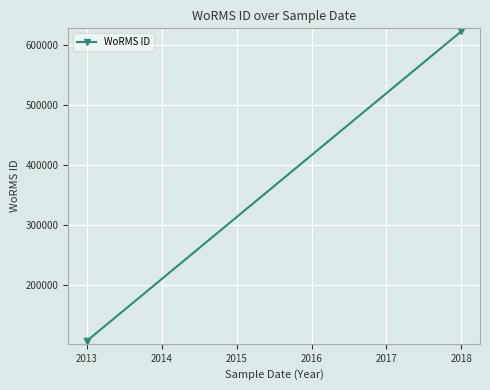

How many lines are shown in the chart?

1